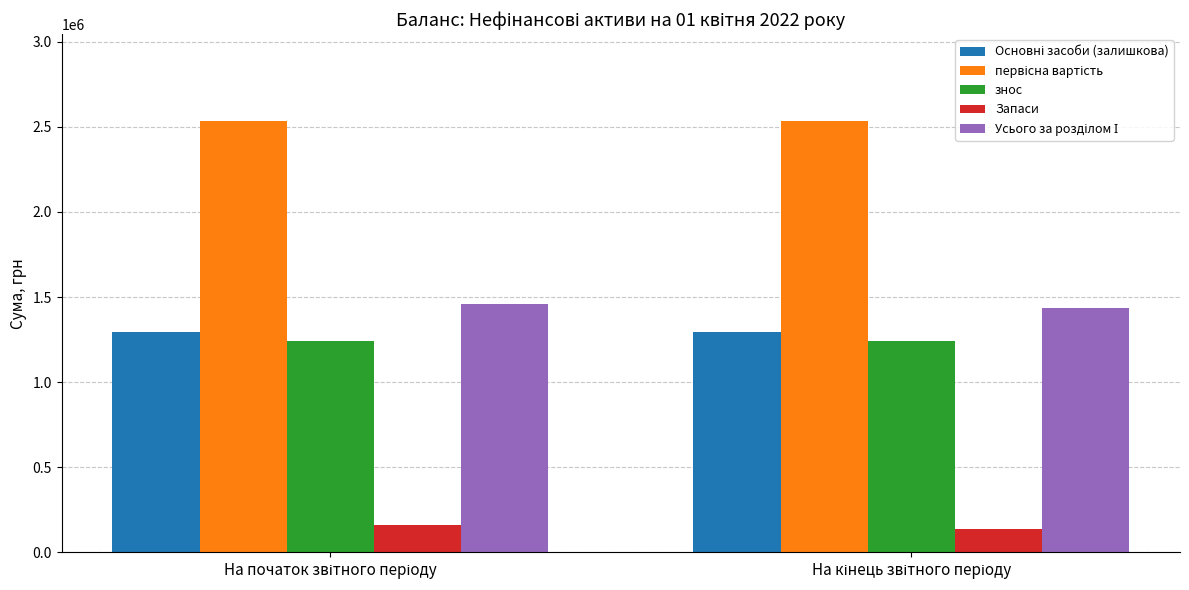

What is the minimum value shown in the chart?

137068